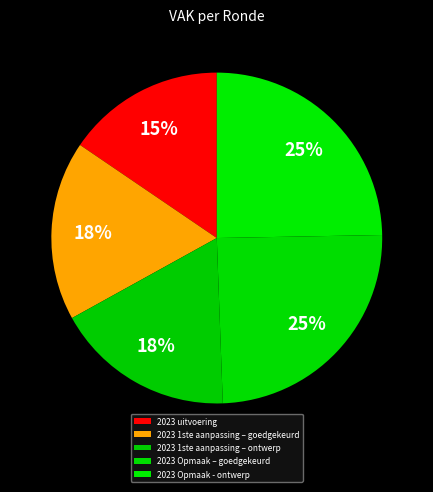

Rank the categories by value from highest to lowest.

2023 Opmaak – goedgekeurd, 2023 Opmaak - ontwerp, 2023 1ste aanpassing – goedgekeurd, 2023 1ste aanpassing – ontwerp, 2023 uitvoering